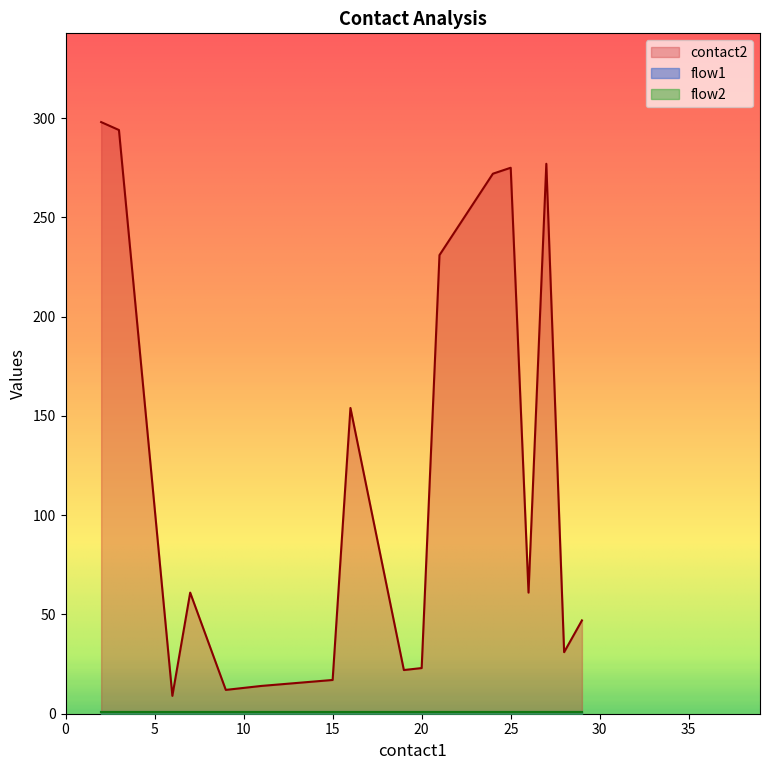

Between 25 and 6, which is larger?

25